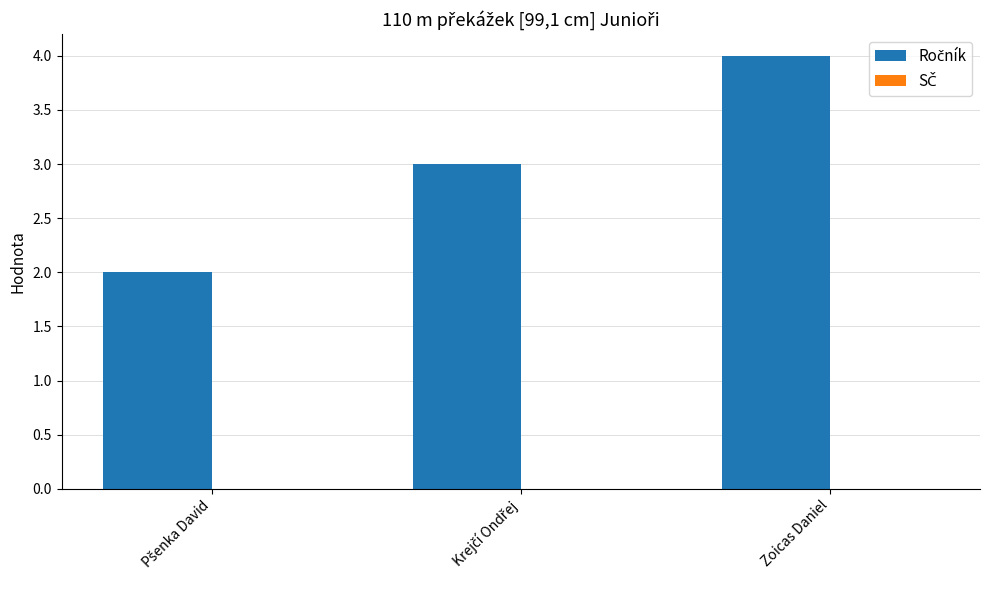

Is it true that the value at Zoicas Daniel is 4?

True